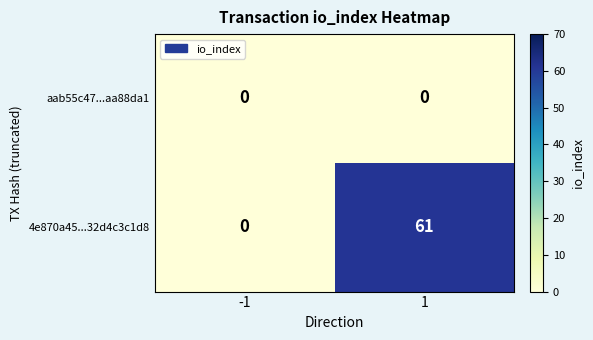

What is the difference between the 4e870a45...32d4c3c1d8 values at 1 and -1?

61